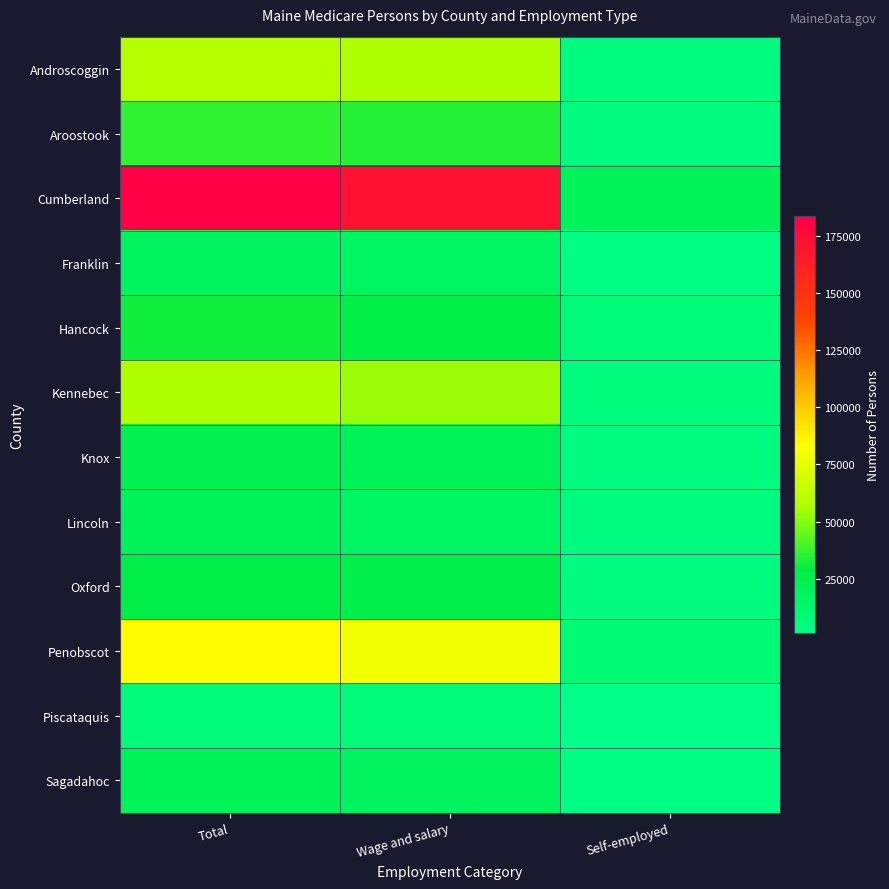

Reading left to right, transcribe all the data shown in this chart.

Androscoggin: Total=60221	Wage and salary=57683	Self-employed=4808
Aroostook: Total=36474	Wage and salary=34034	Self-employed=3953
Cumberland: Total=183797	Wage and salary=171711	Self-employed=20407
Franklin: Total=18146	Wage and salary=16451	Self-employed=2992
Hancock: Total=31427	Wage and salary=26219	Self-employed=7693
Kennebec: Total=57505	Wage and salary=53467	Self-employed=5983
Knox: Total=23207	Wage and salary=20873	Self-employed=3740
Lincoln: Total=19644	Wage and salary=16349	Self-employed=4808
Oxford: Total=27626	Wage and salary=25397	Self-employed=3526
Penobscot: Total=84239	Wage and salary=79584	Self-employed=8654
Piscataquis: Total=7525	Wage and salary=6889	Self-employed=1068
Sagadahoc: Total=20017	Wage and salary=17891	Self-employed=3098